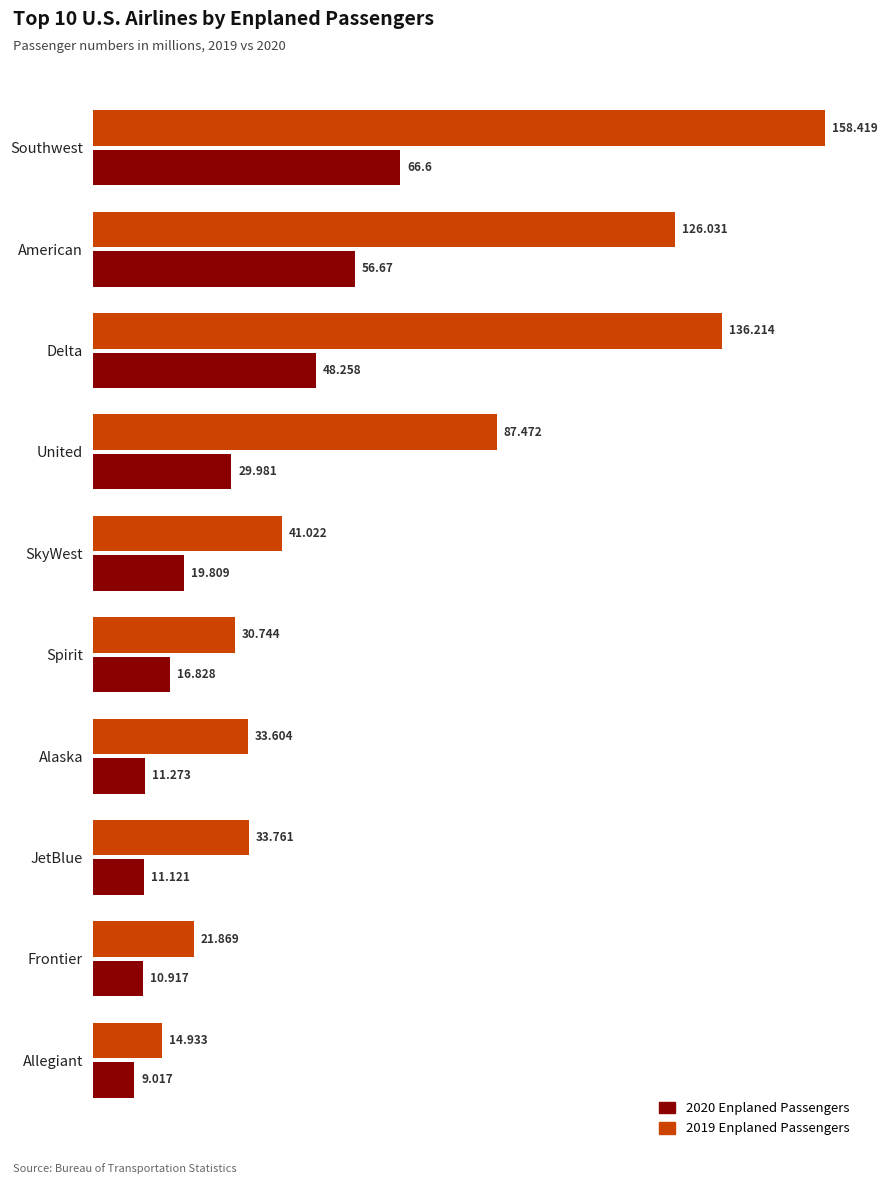

At which label is 2020 Enplaned Passengers closest to 37?

United